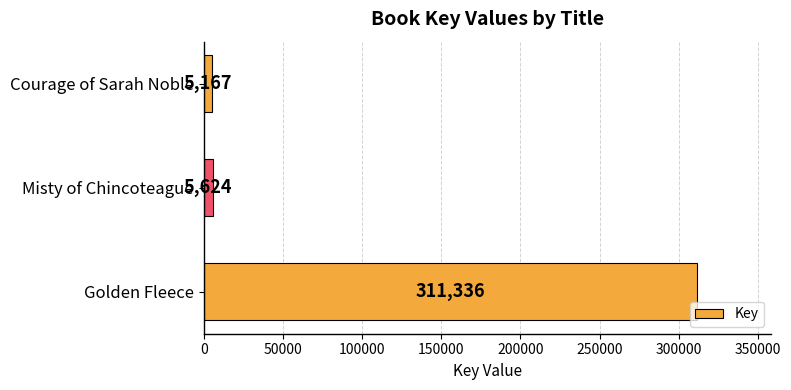

List the labels in order of value, largest first.

Golden Fleece, Misty of Chincoteague, Courage of Sarah Noble